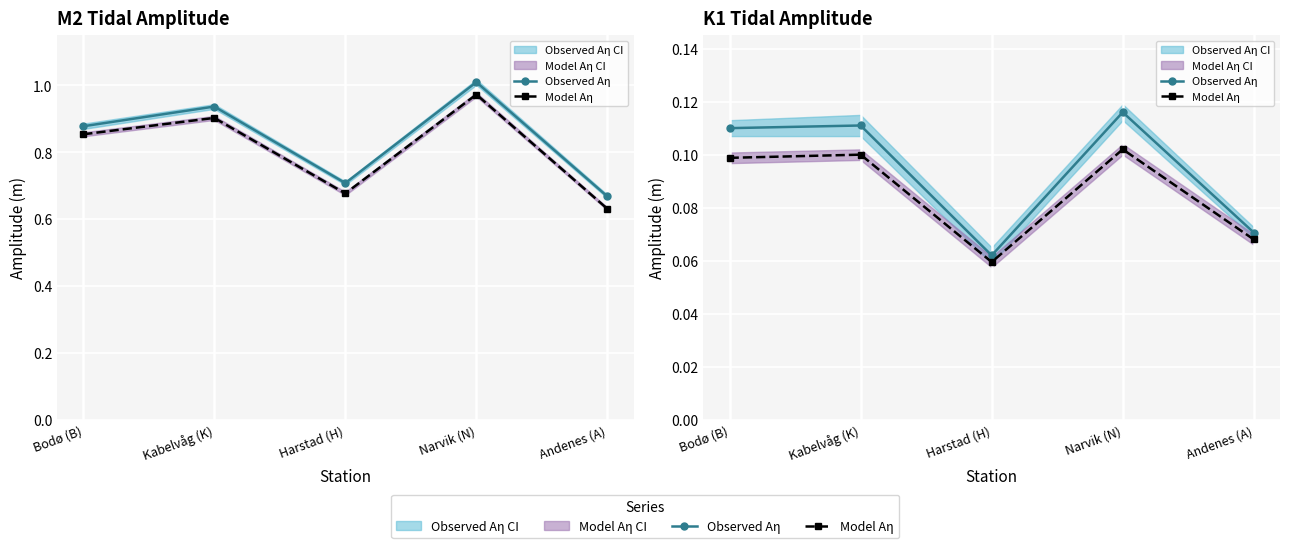

Which category has the highest value in the Model Aη series?

Narvik (N)